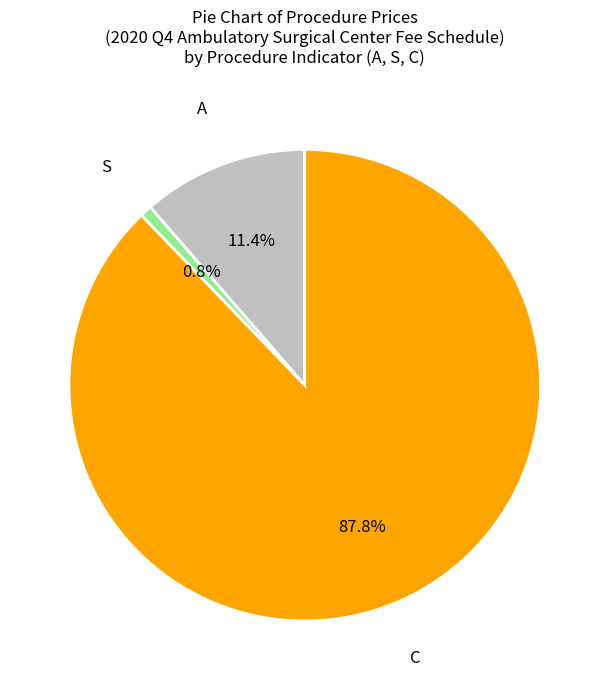

Does any single category account for the majority?

Yes